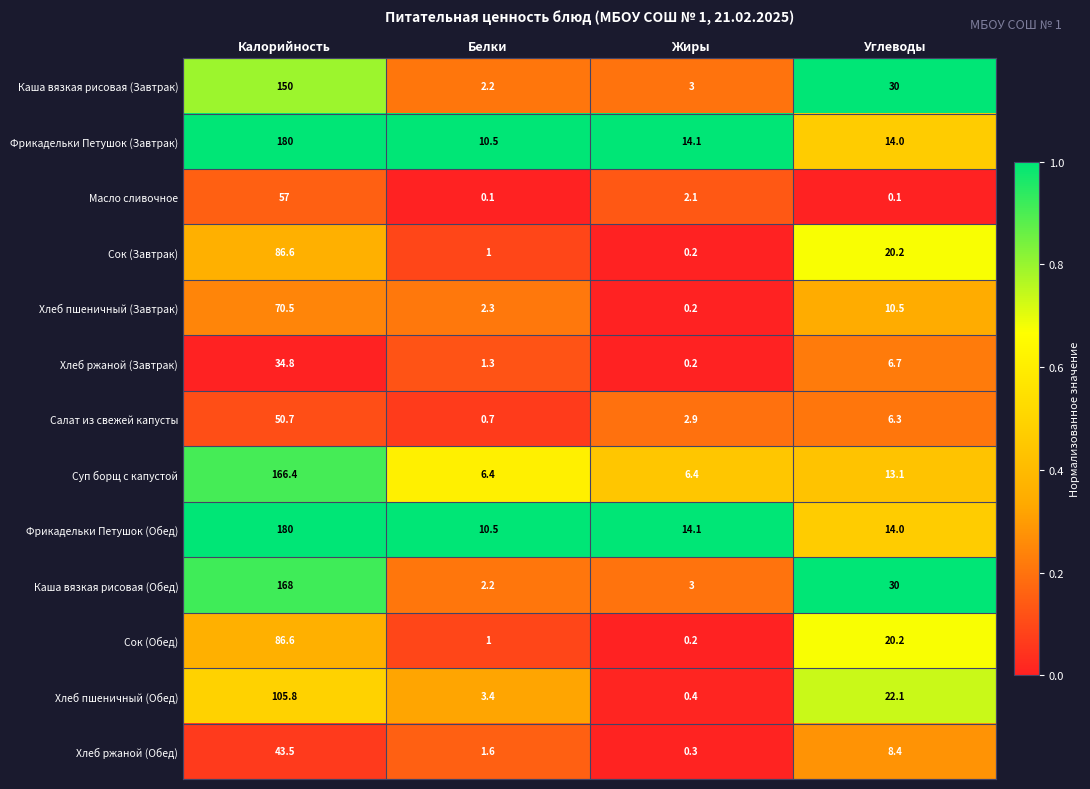

Is the value of Суп борщ с капустой at Калорийность greater than the value of Сок (Обед) at Белки?

Yes